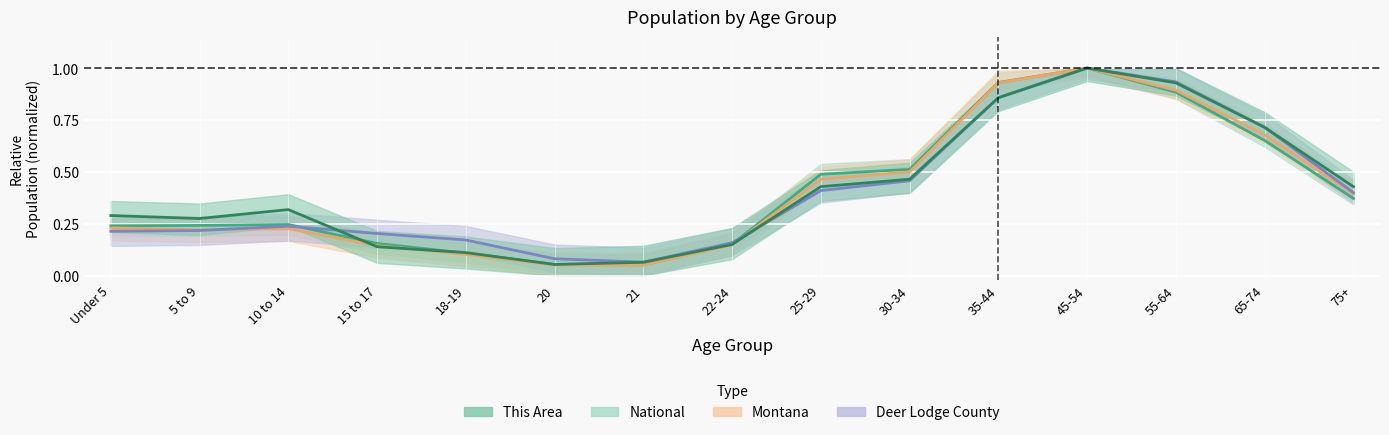

What is the value of the This Area point at the 1st from the left?

0.3